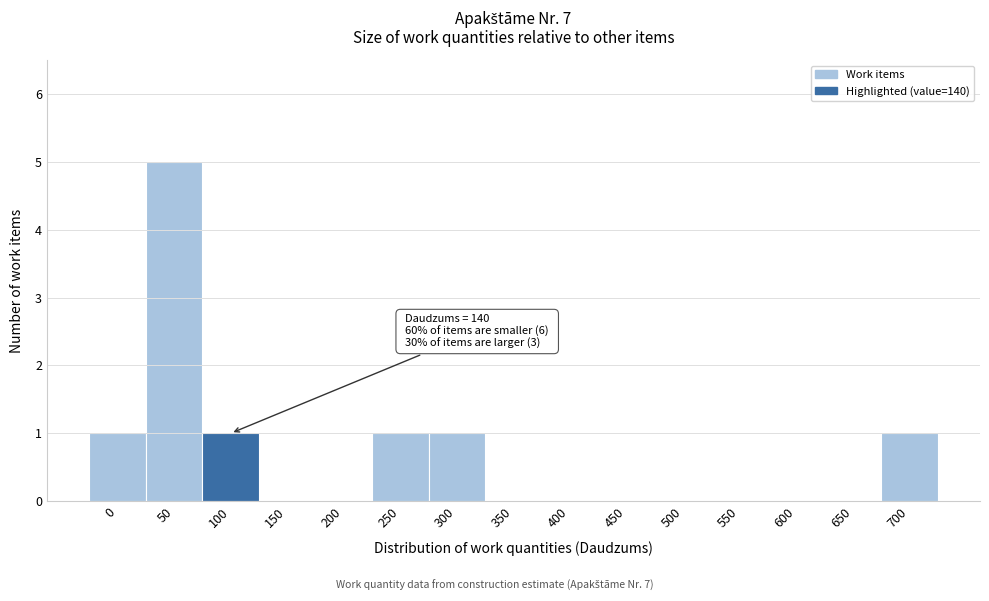

Reading right to left, list all the values displayed in this chart.

700=1	650=0	600=0	550=0	500=0	450=0	400=0	350=0	300=1	250=1	200=0	150=0	100=1	50=5	0=1